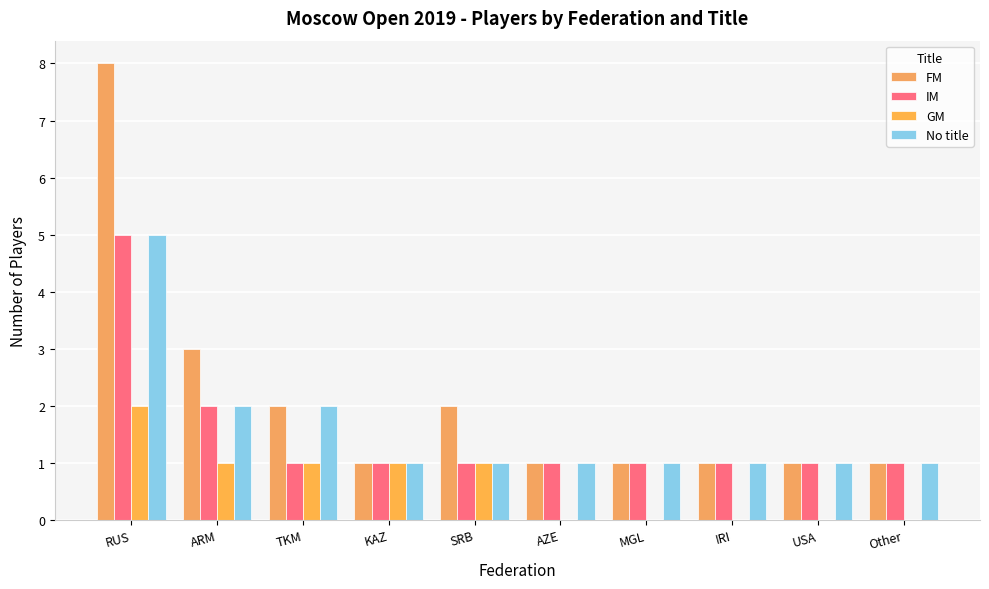

Rank the categories by GM value from lowest to highest.

AZE, MGL, IRI, USA, Other, ARM, TKM, KAZ, SRB, RUS